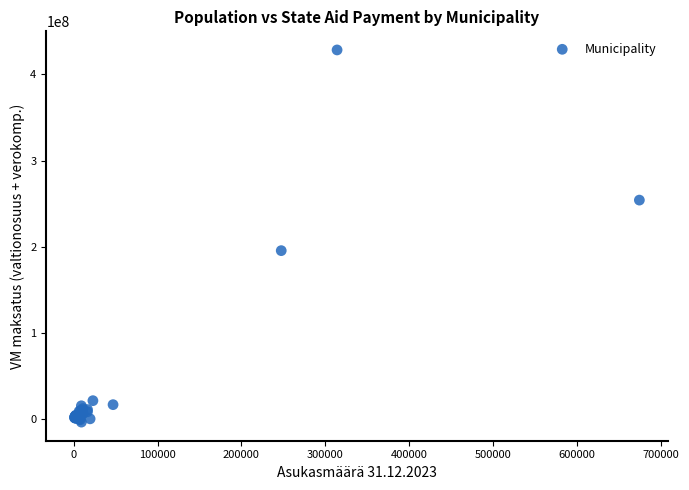

What Y value in the scatter plot is closest to 212354098?

195393536.9